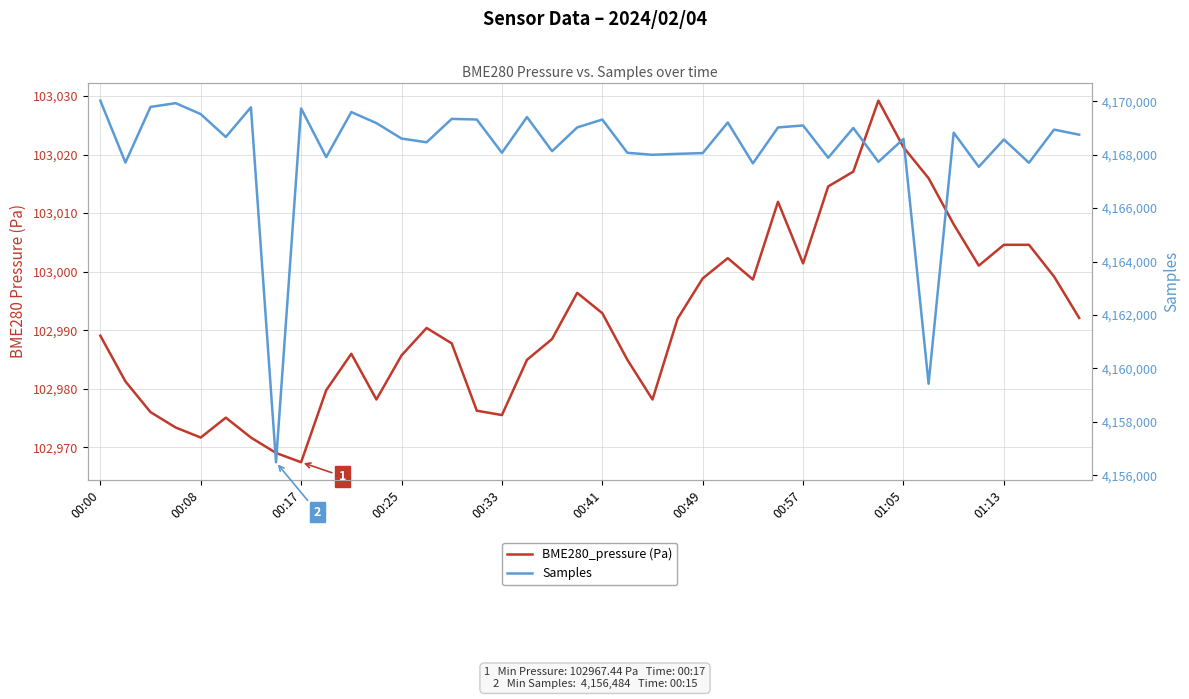

What is the average value of the BME280_pressure (Pa) series?

102991.8